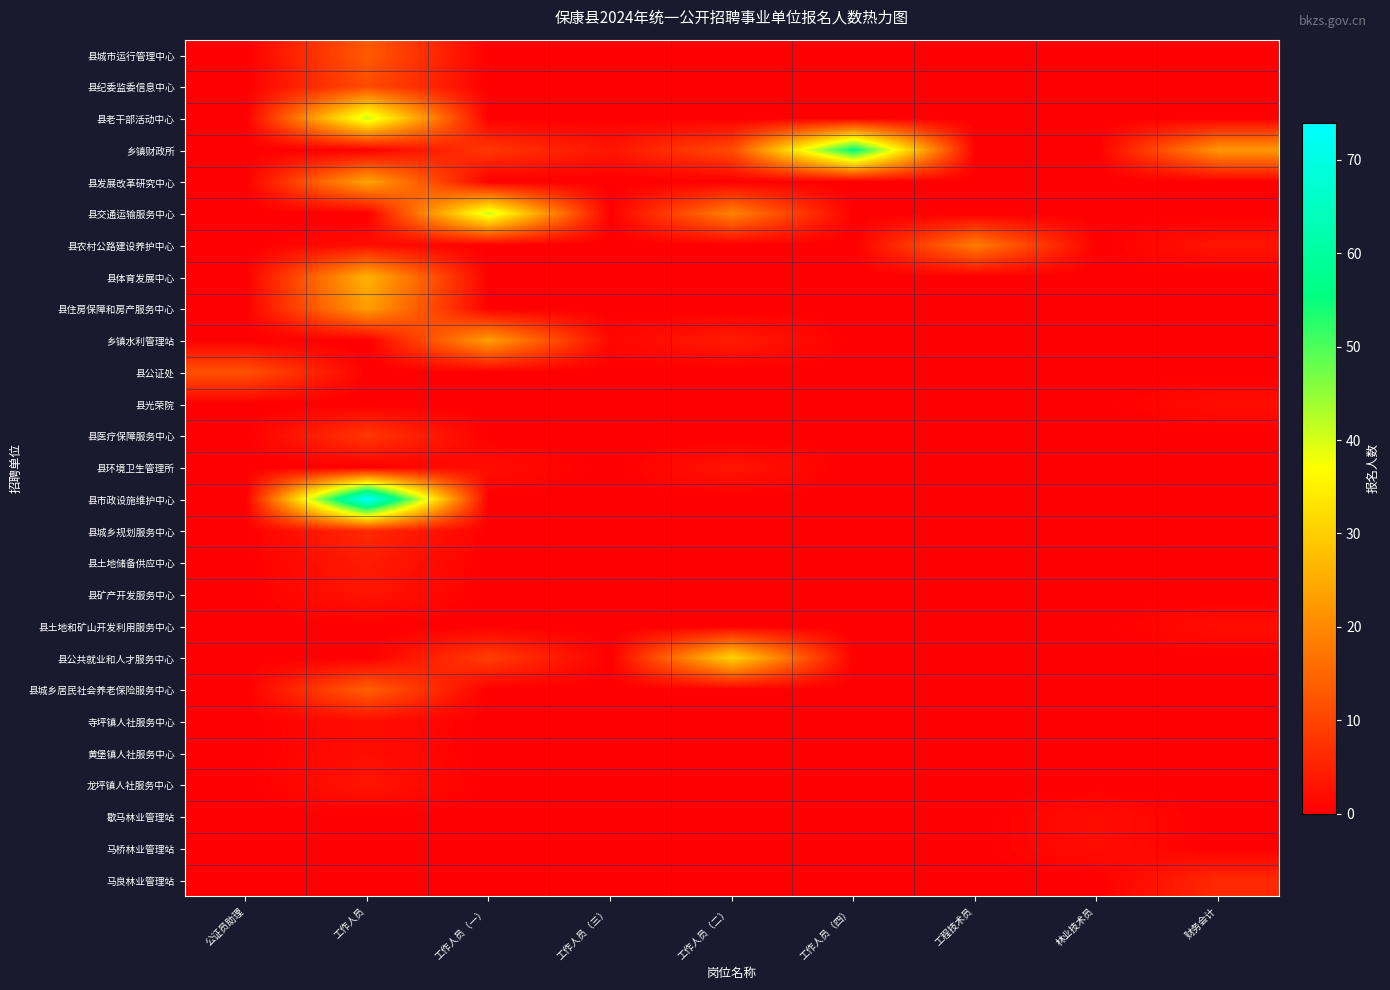

What is the maximum value shown in the chart?

74